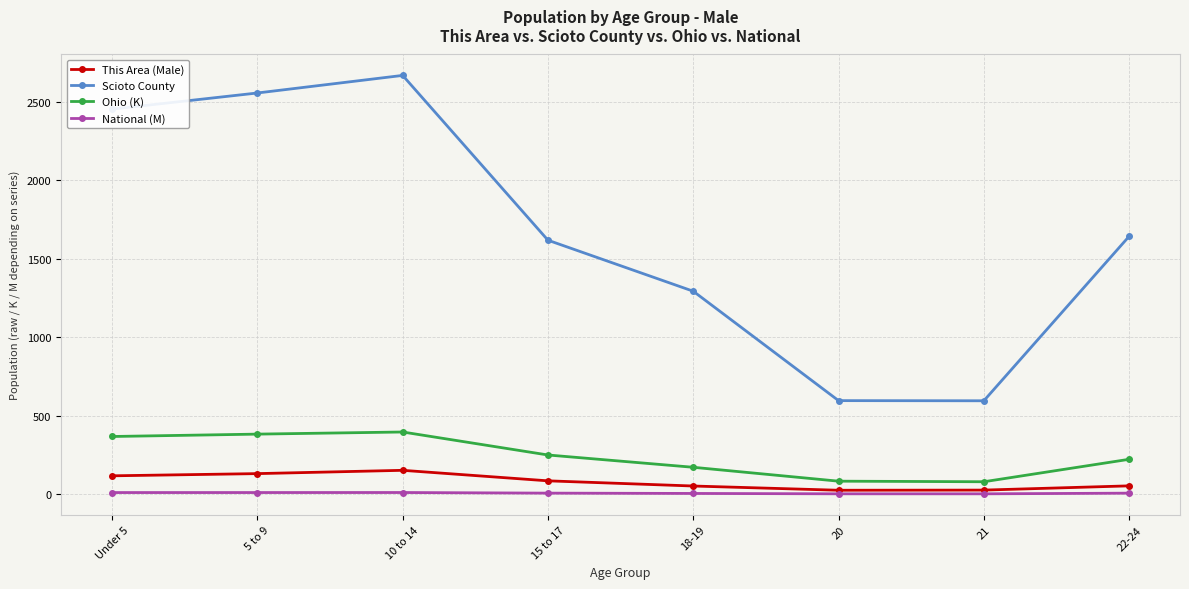

What is the difference between the second highest and minimum values in the Ohio (K) series?

303.5